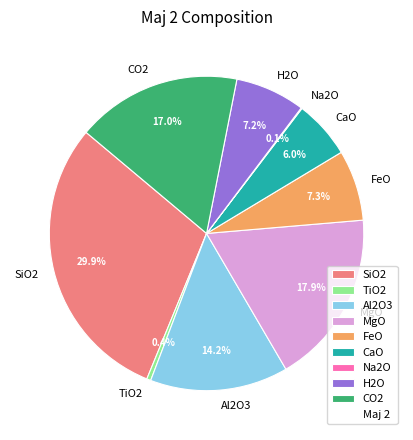

Is TiO2 the majority of the pie?

No